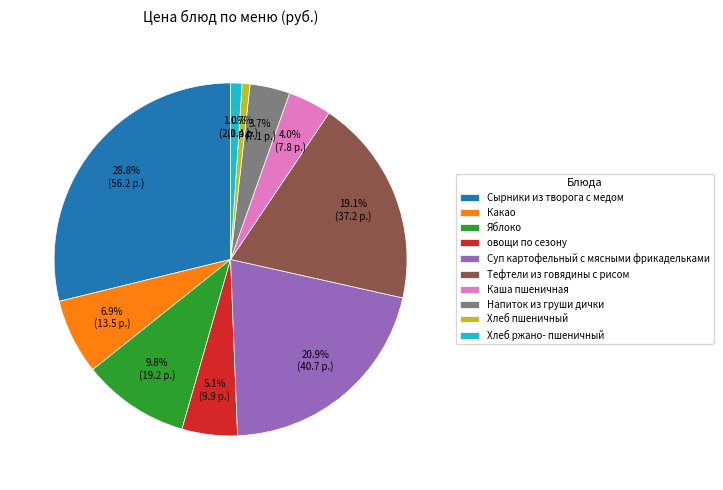

Is there a majority slice in this chart?

No